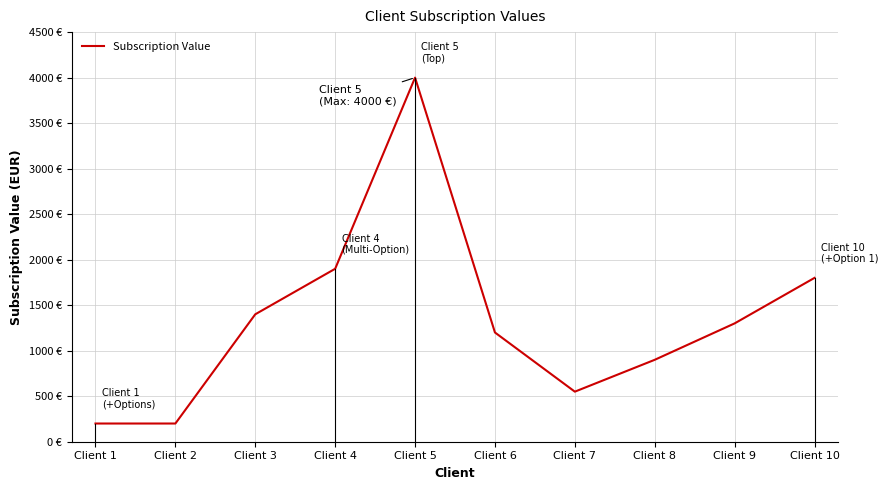

Does the chart have visible grid lines?

Yes